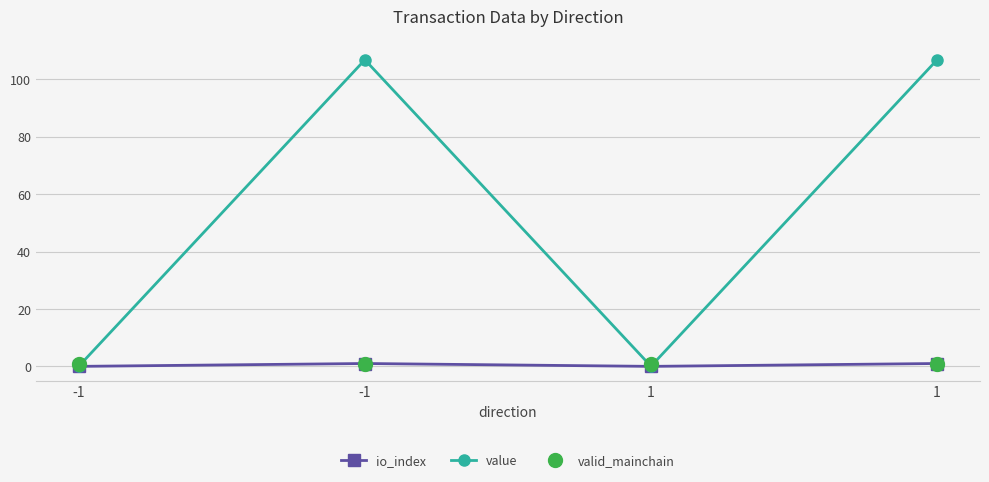

Does the chart have visible grid lines?

Yes